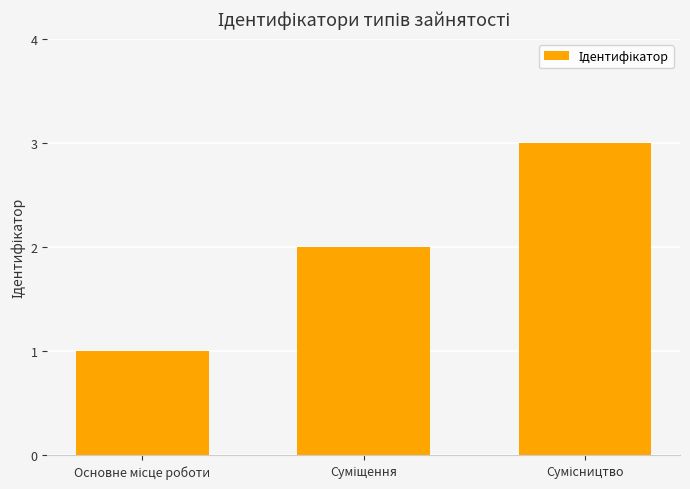

What is the sum of all values?

6